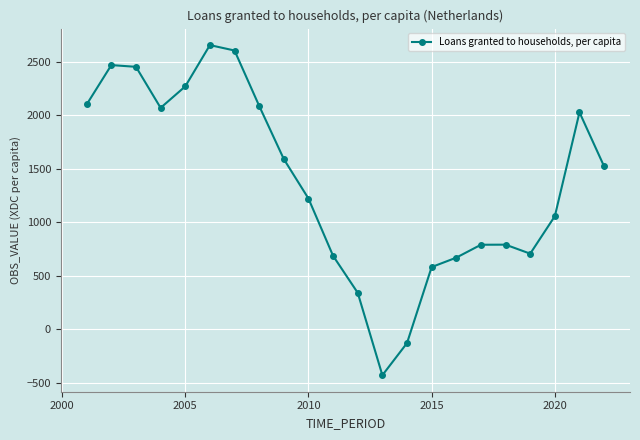

How many interior local valleys (lower than both neighbors) does the data have?

3